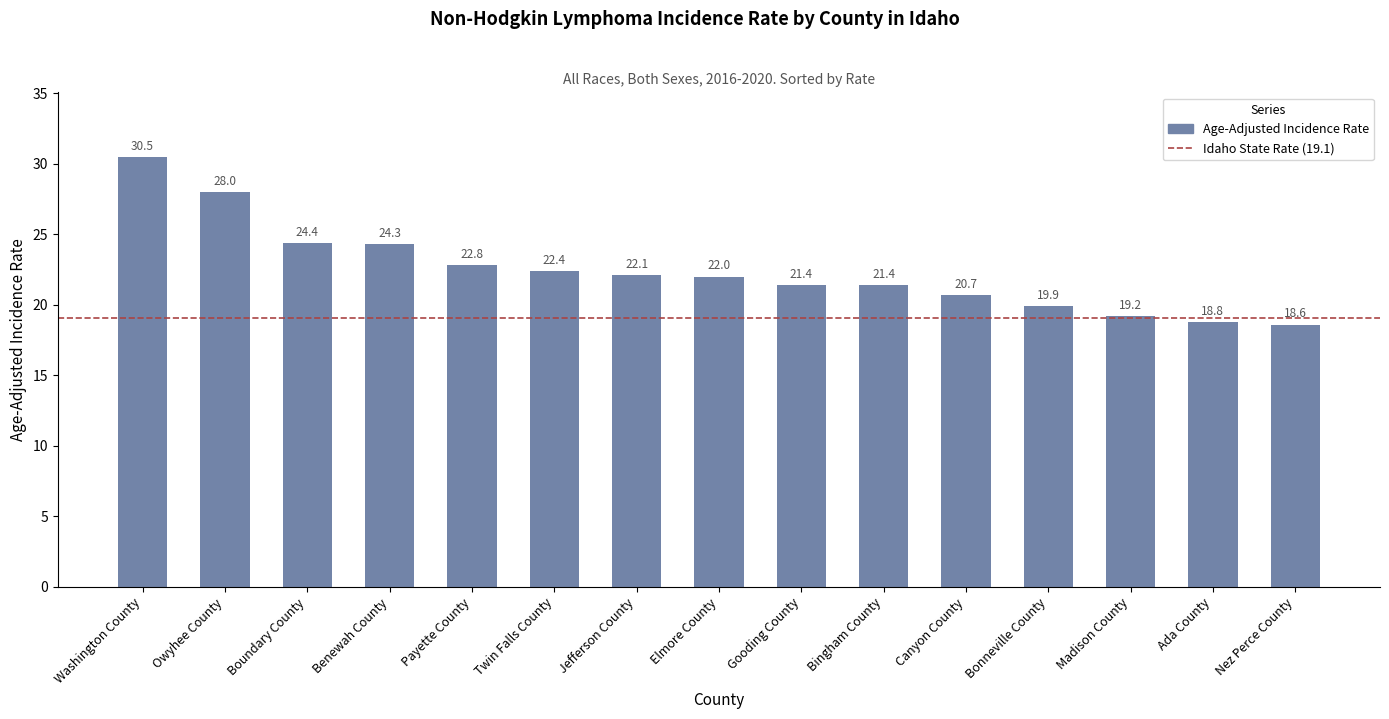

The chart shows a value of 20.7 at Canyon County. True or false?

True